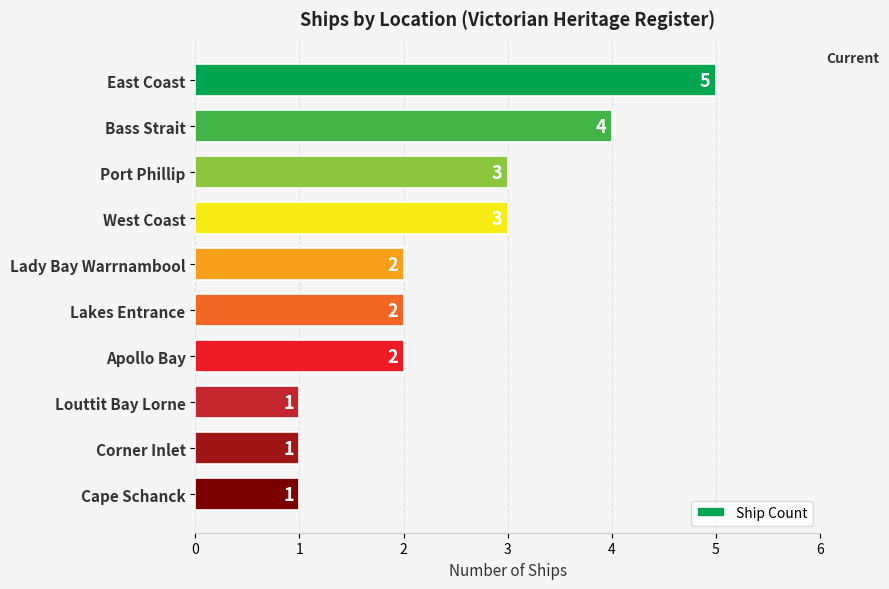

What is the sum of all values?

24